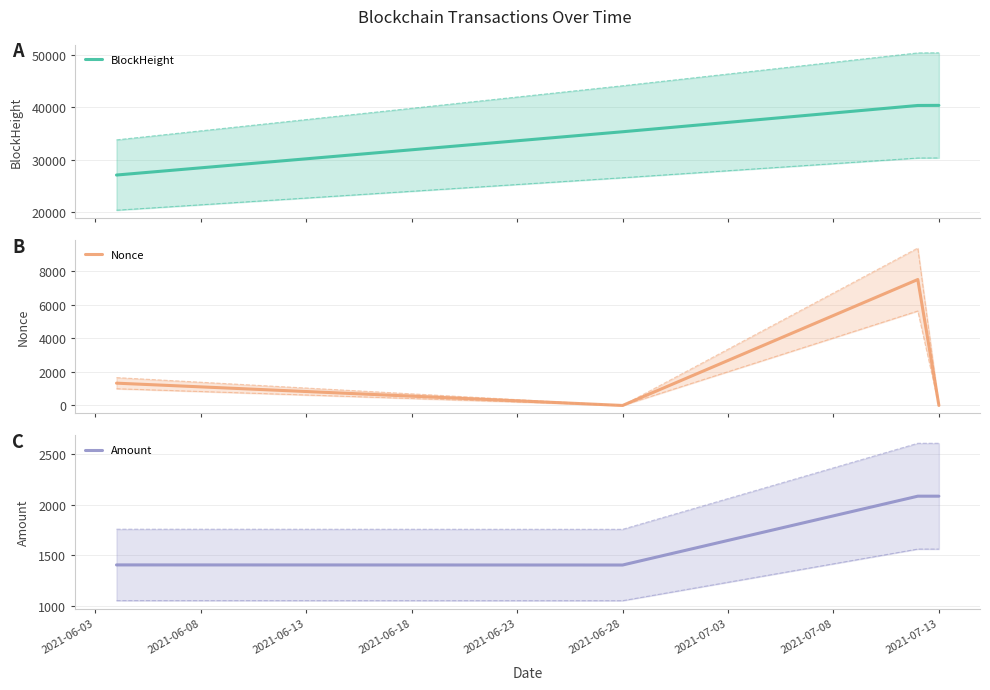

True or false: Amount has more than 1 interior local peaks.

False